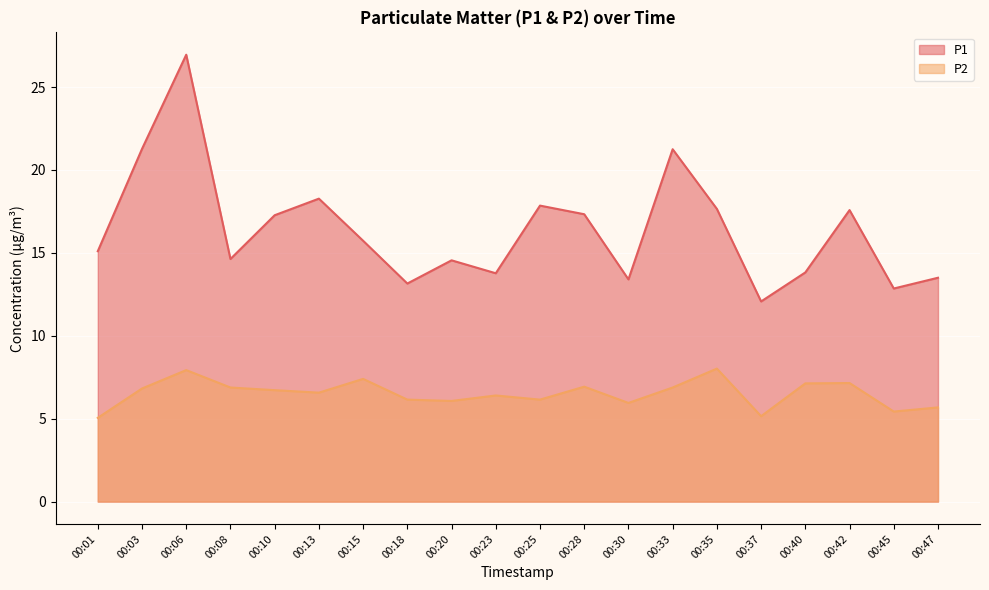

What is the average value of the P2 series?

6.5